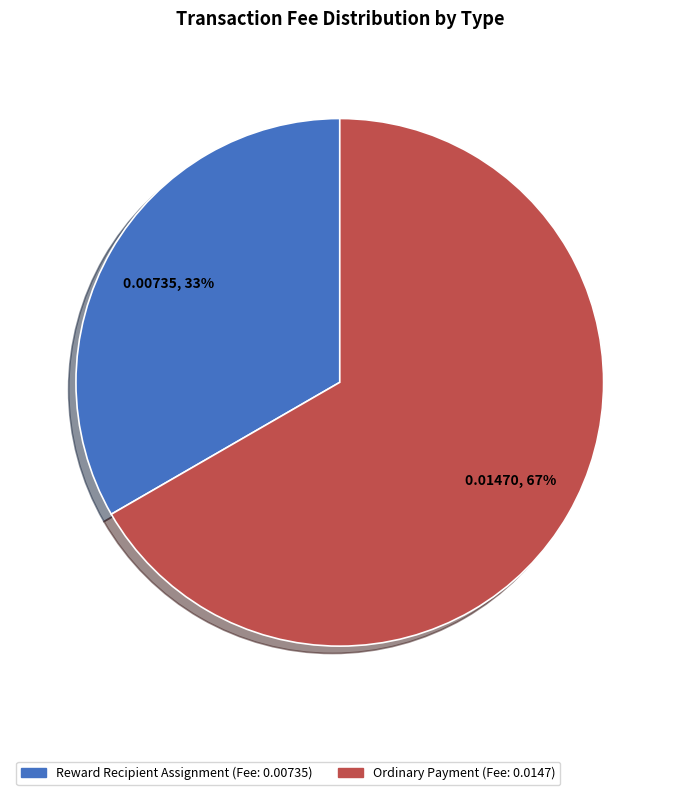

Does any single category account for the majority?

Yes